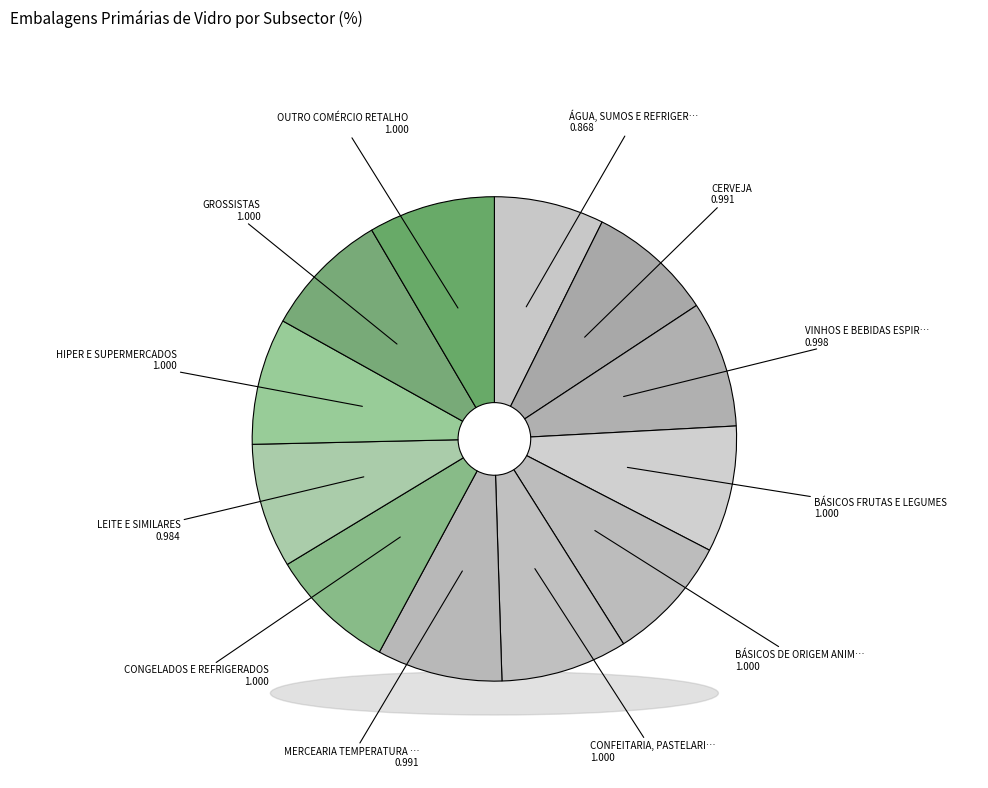

To the nearest percent, what is the combined percentage of VINHOS E BEBIDAS ESPIRITUOSAS and BÁSICOS DE ORIGEM ANIMAL E CHARCUTARIA?

17%